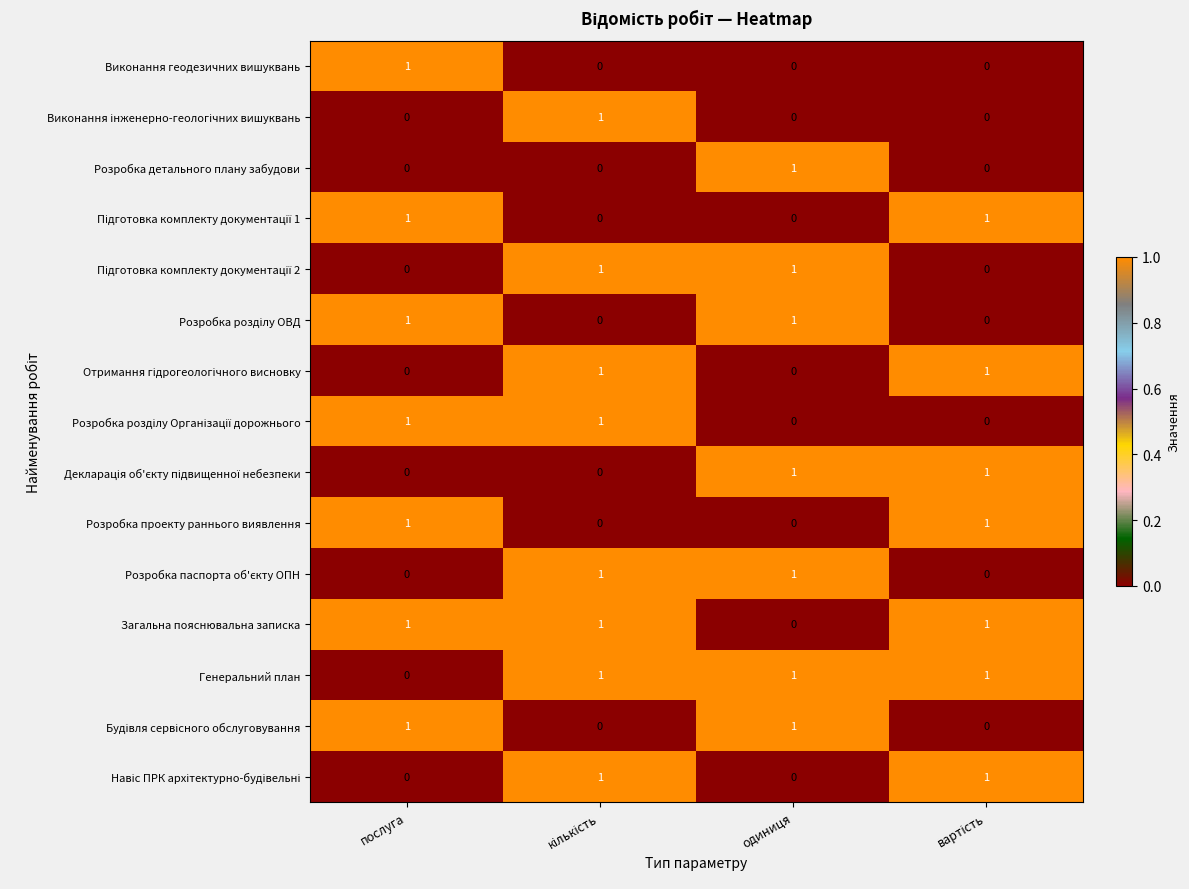

What is the total value across all series at одиниця?

7